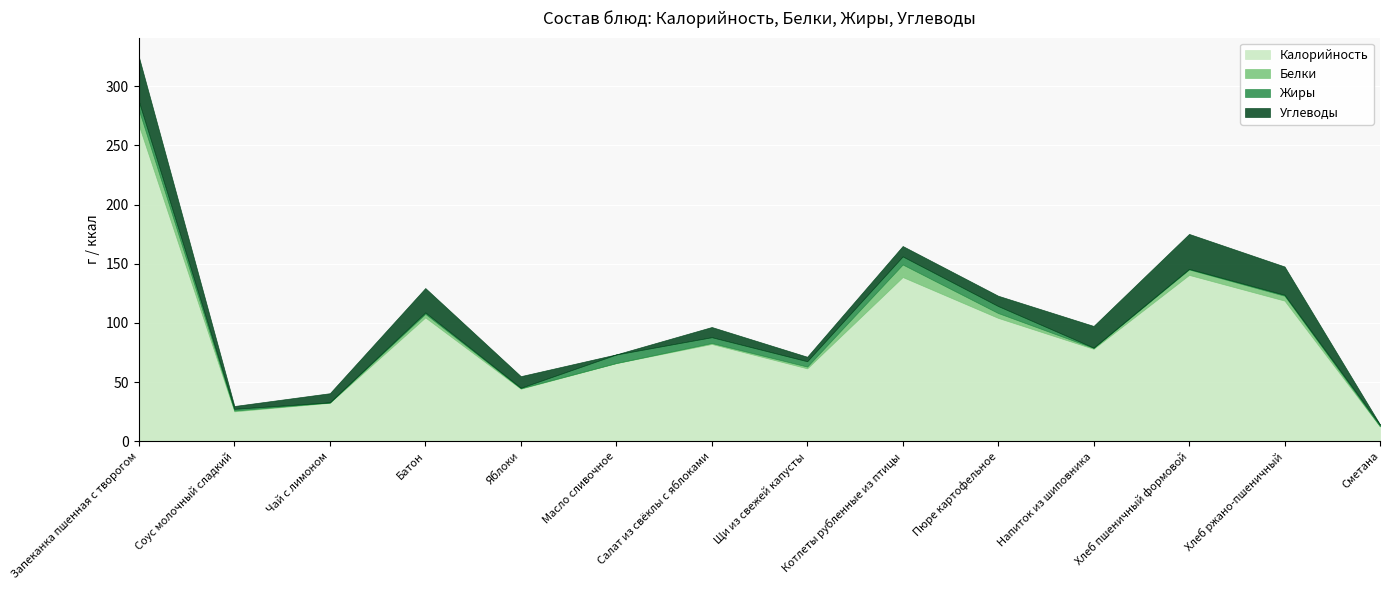

True or false: Белки and Калорийность cross at least once.

False